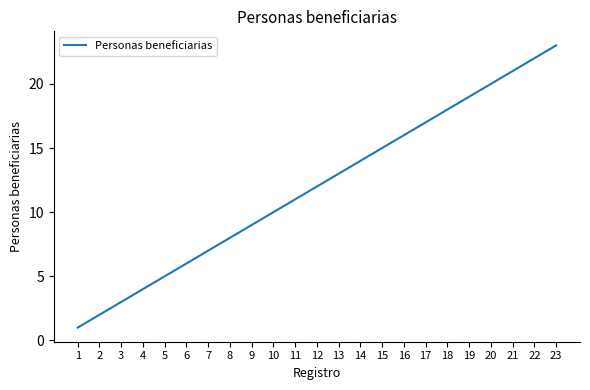

What is the average value?

12